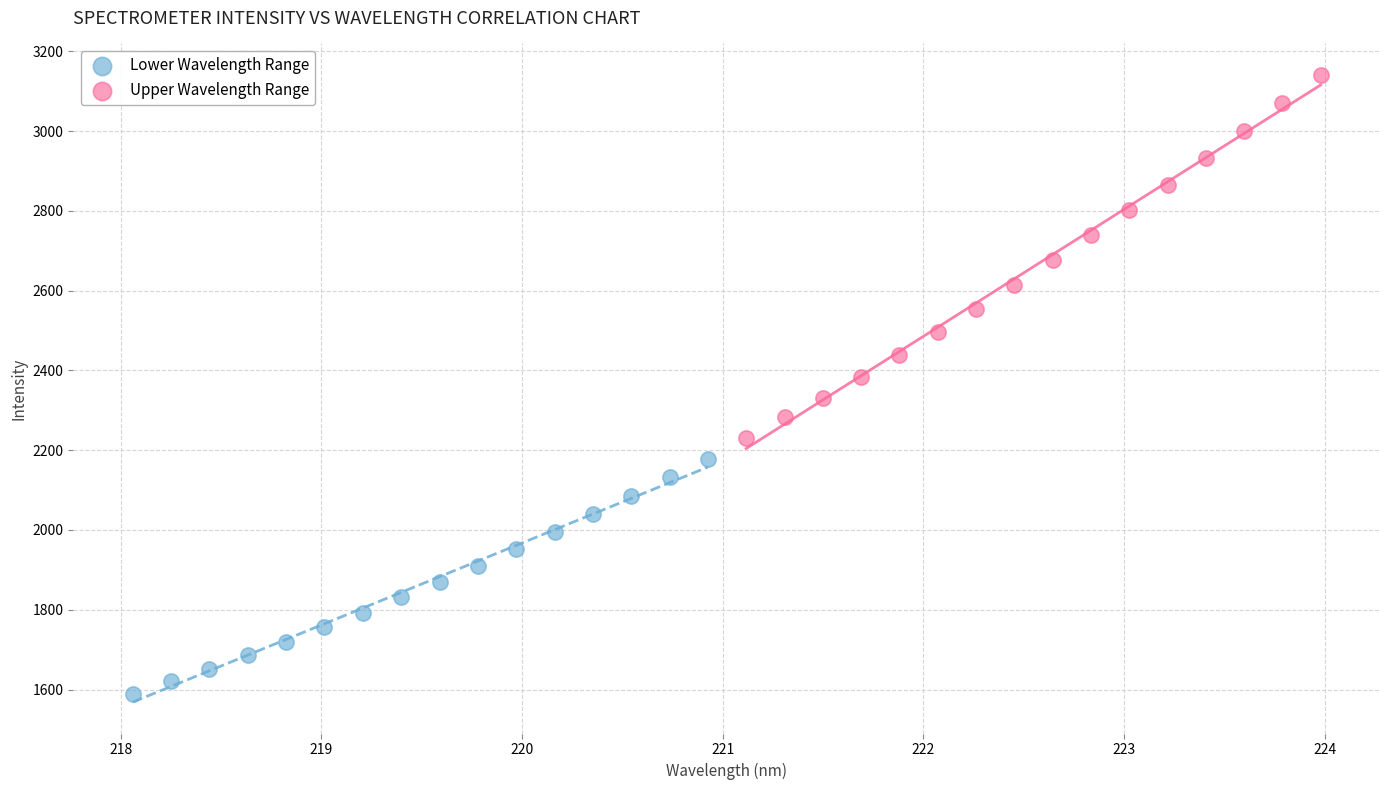

Which series contains the lowest Y value?

Lower Wavelength Range